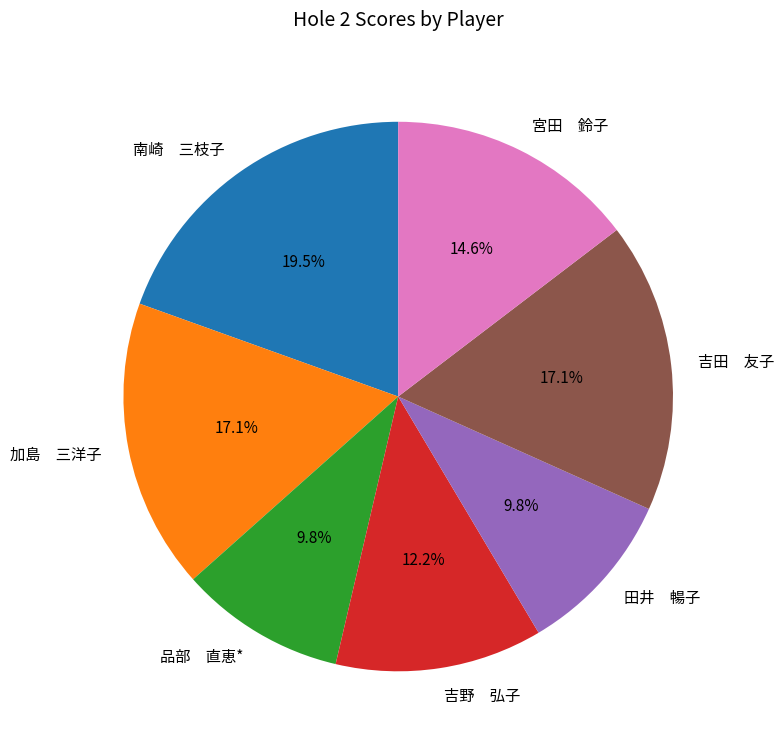

Count the number of slices in the pie.

7